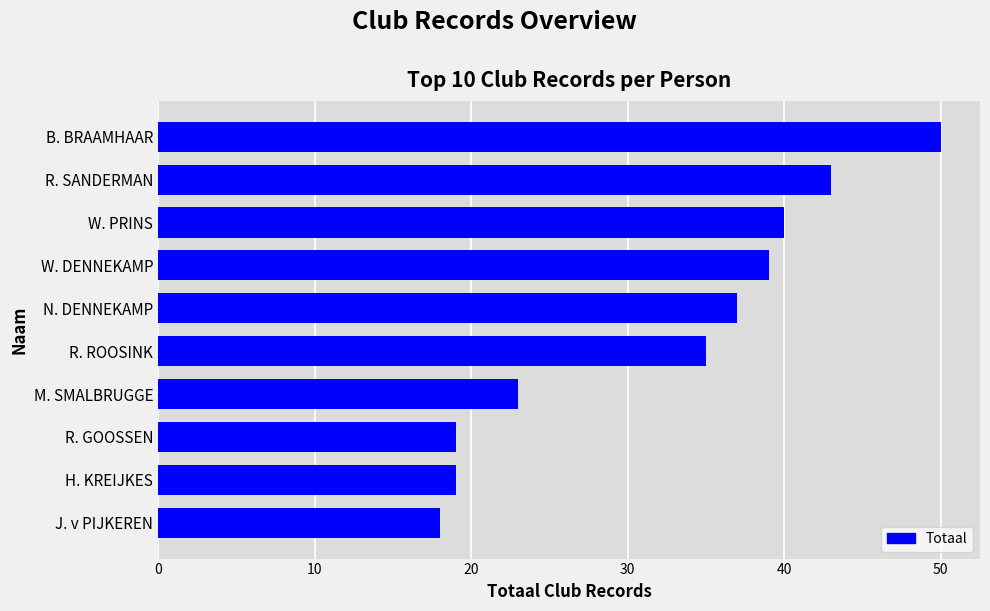

What is the average value?

32